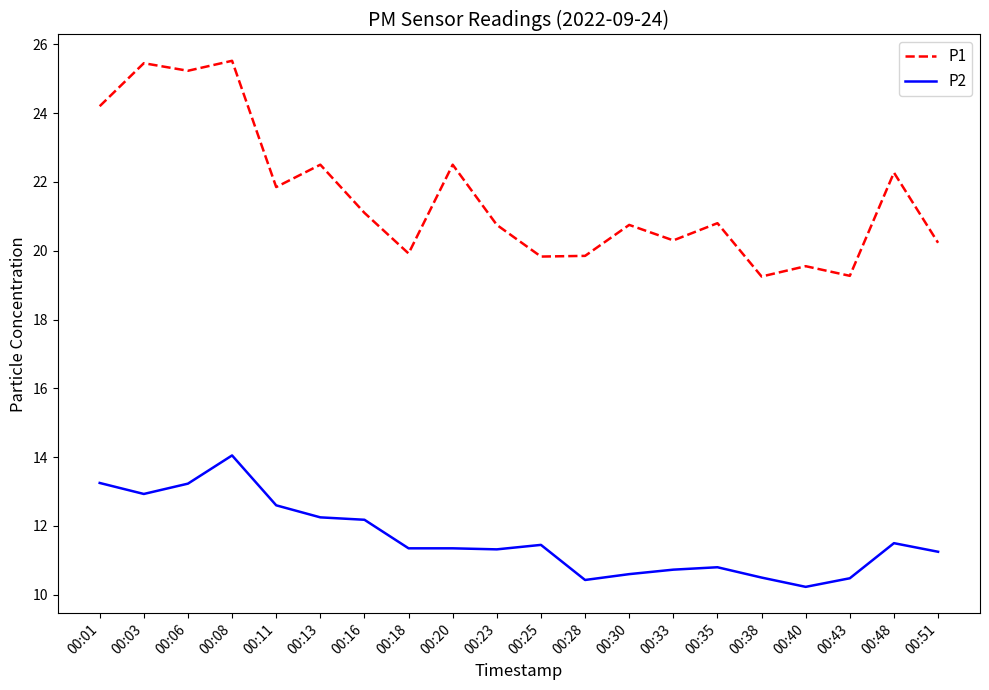

At which label does P2 first exceed 11?

00:01